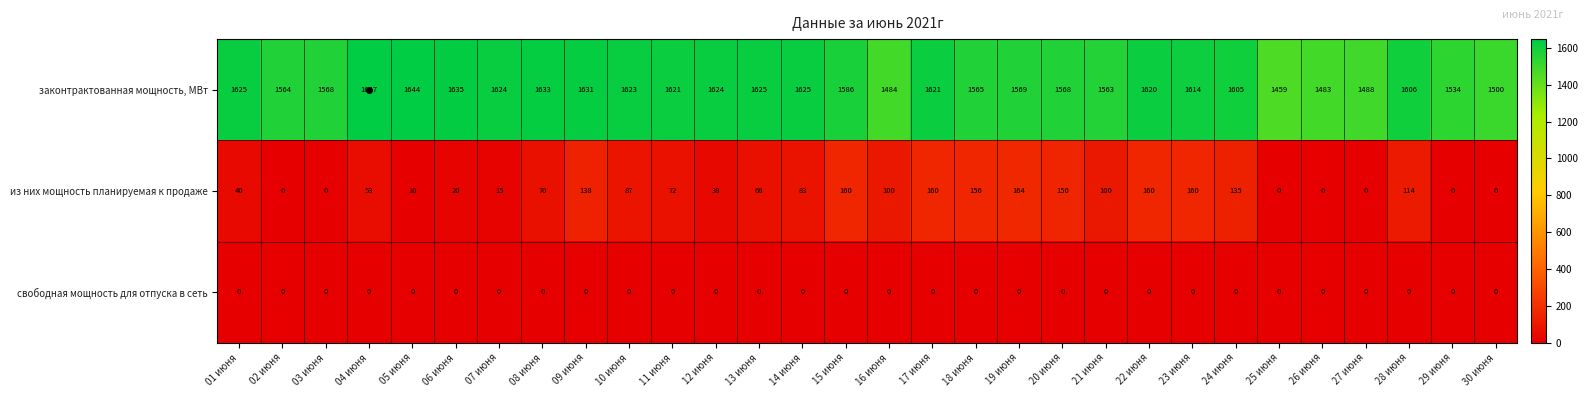

At how many categories does at least one series exceed 182?

30